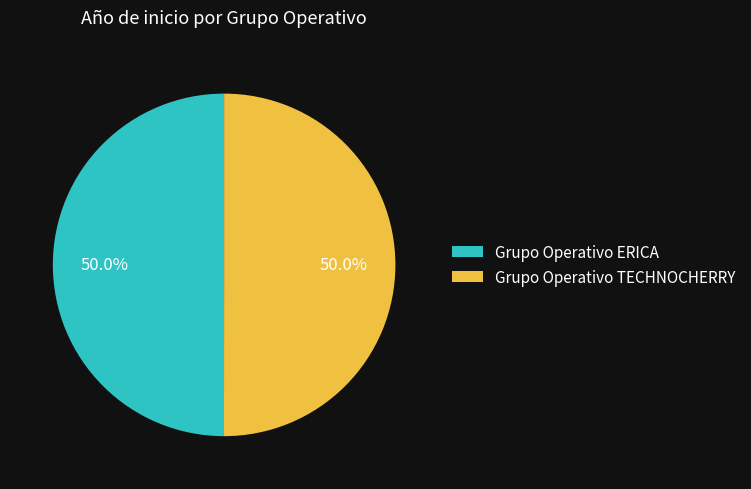

Is it true that Grupo Operativo TECHNOCHERRY is 41% of the pie?

False